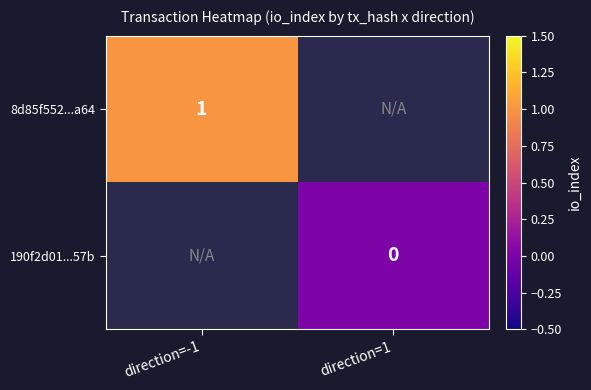

How many data points does each series have?

2